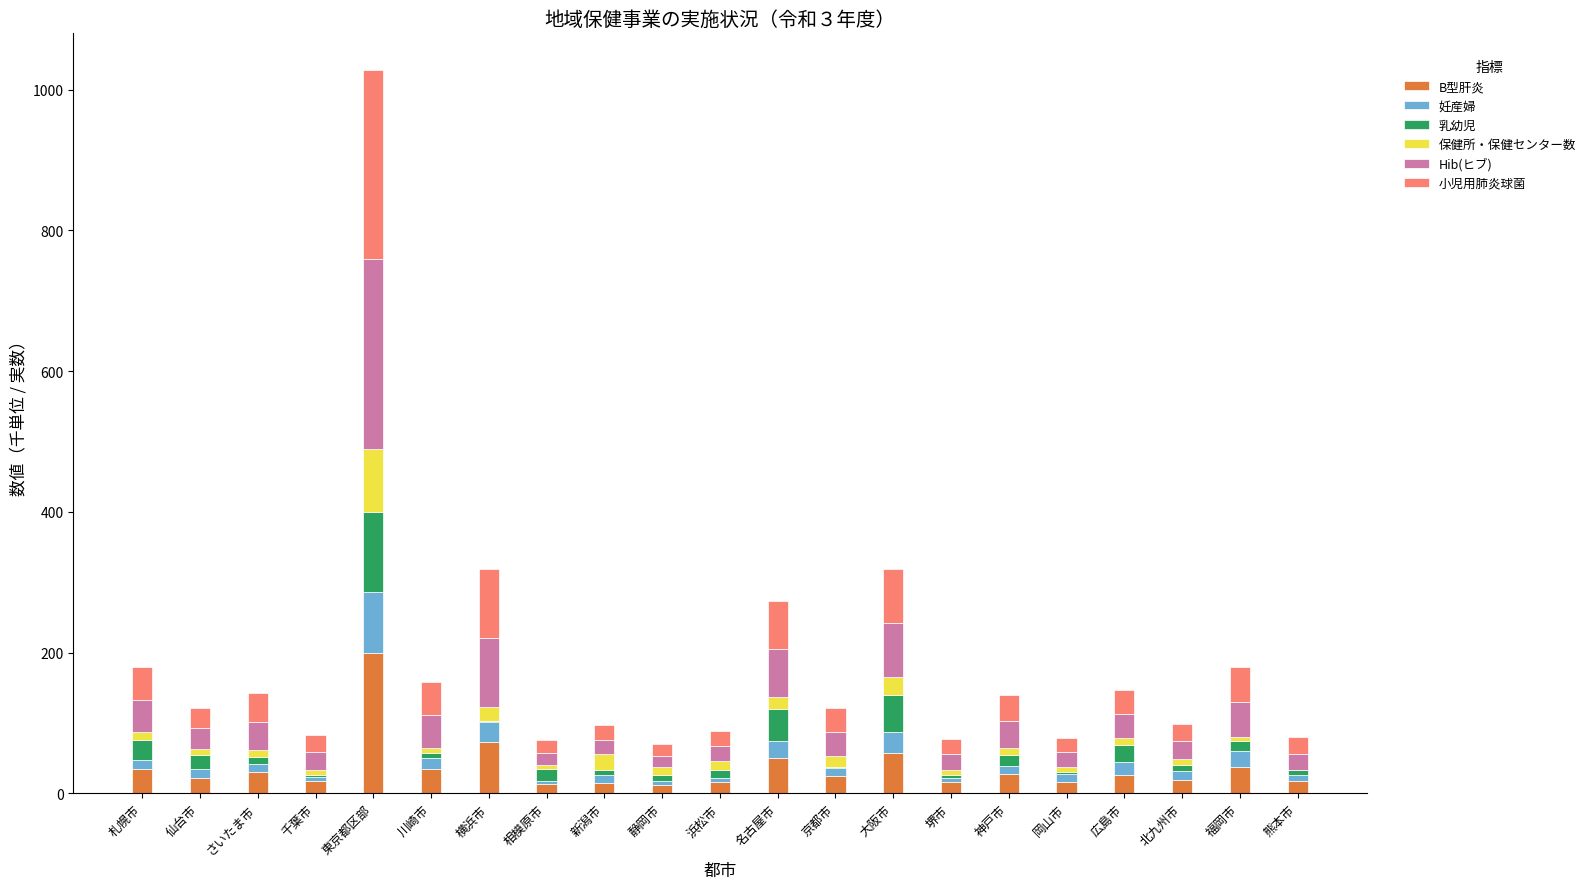

Count the number of data series in this chart.

6